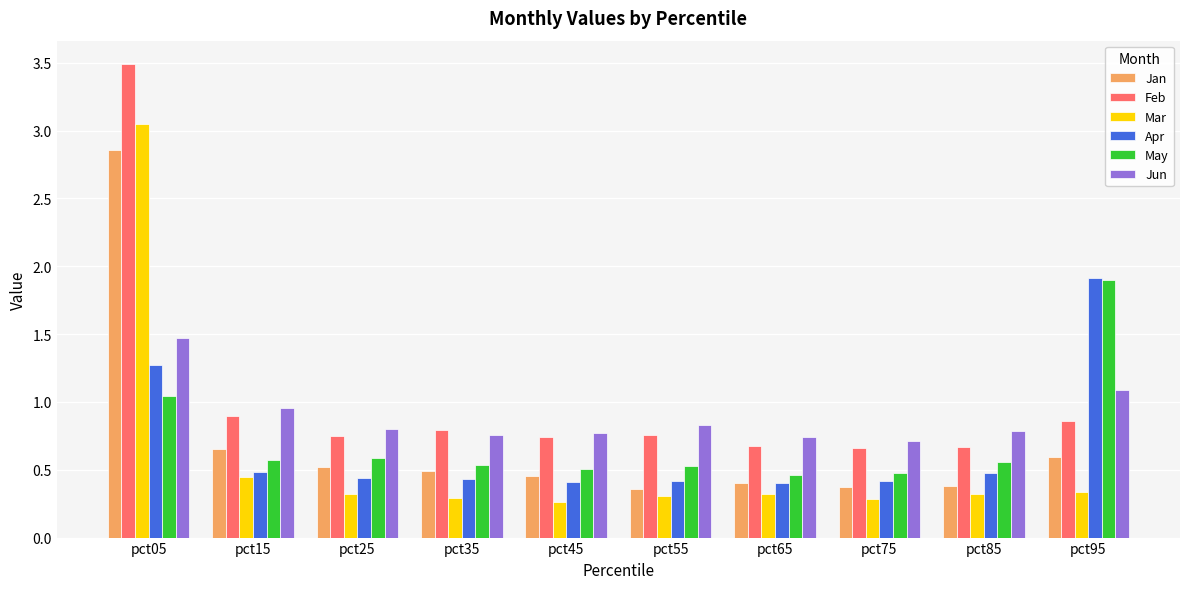

Where is May nearest to the value 1?

pct05